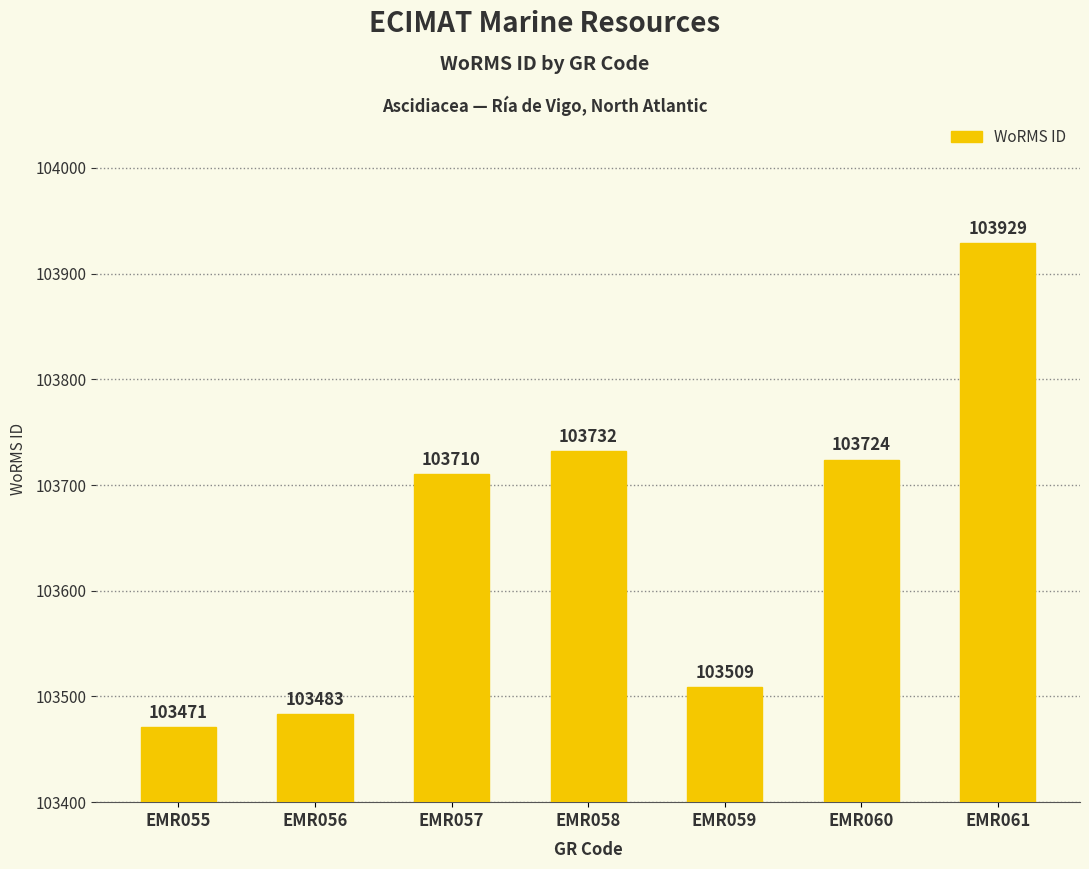

At which label is the value closest to 103700?

EMR057